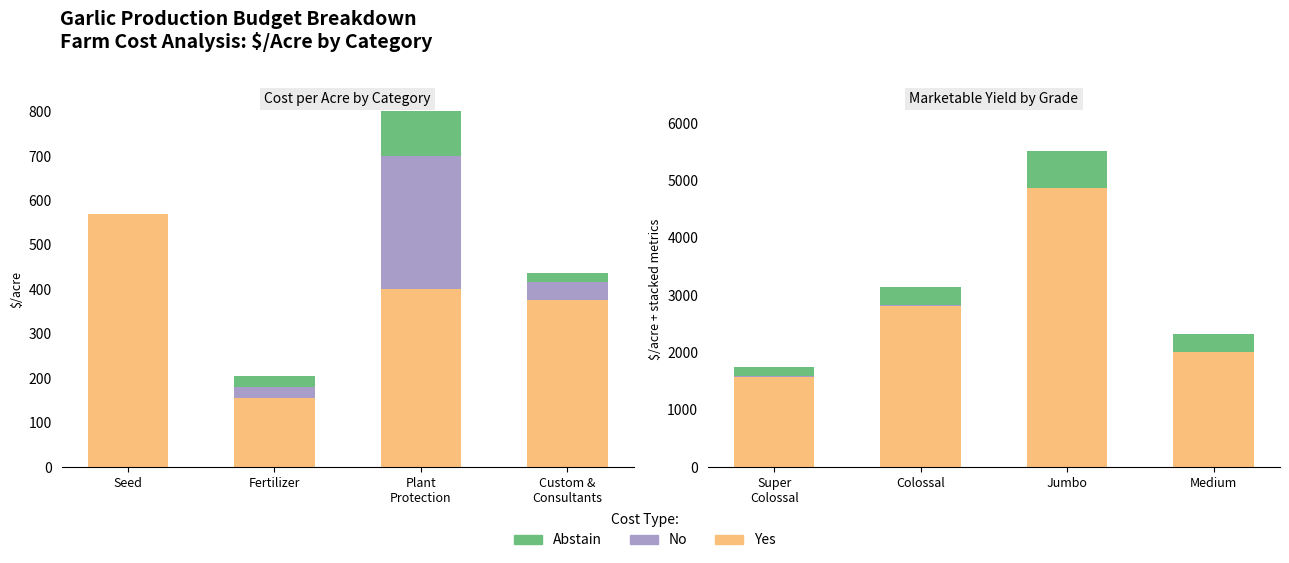

At Super Colossal, list the series in order from smallest to largest.

No, Abstain, Yes